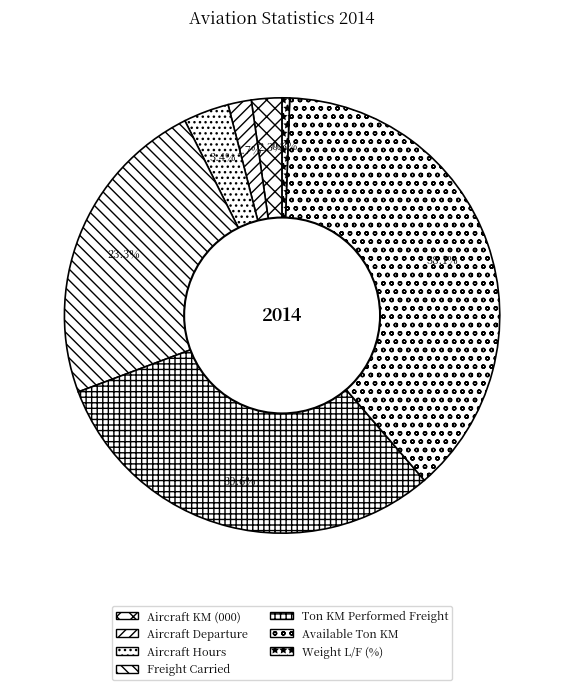

To the nearest percent, what is the average slice percentage?

14%